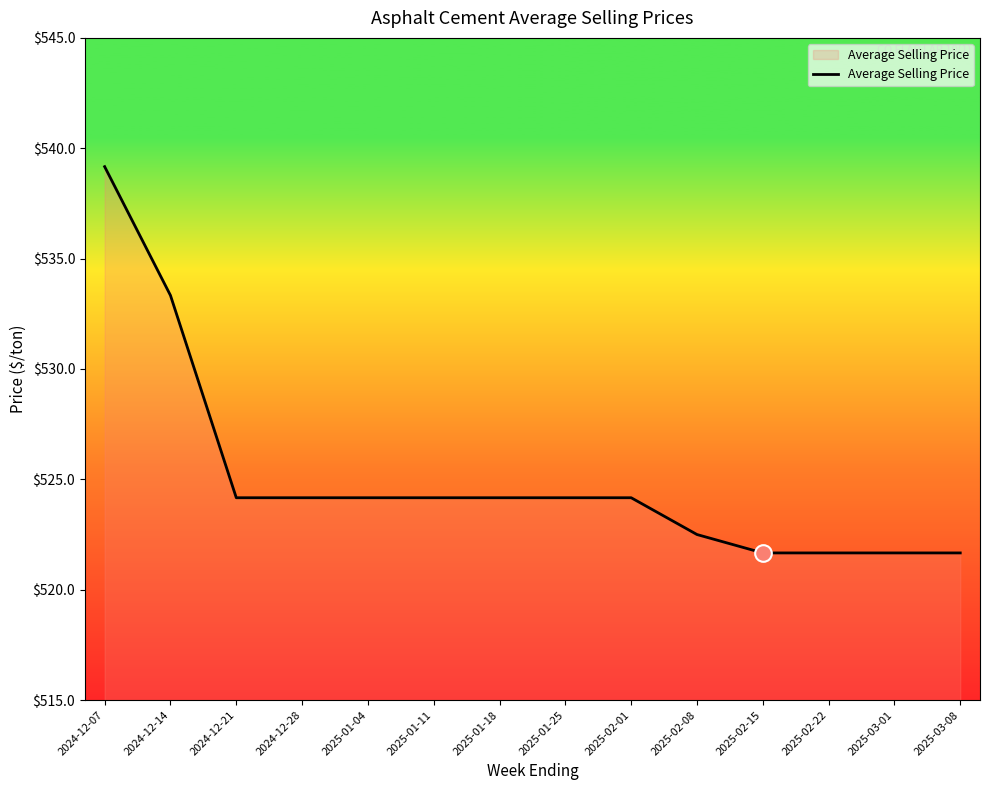

The chart shows a value of 856.6 at 2025-01-04. True or false?

False